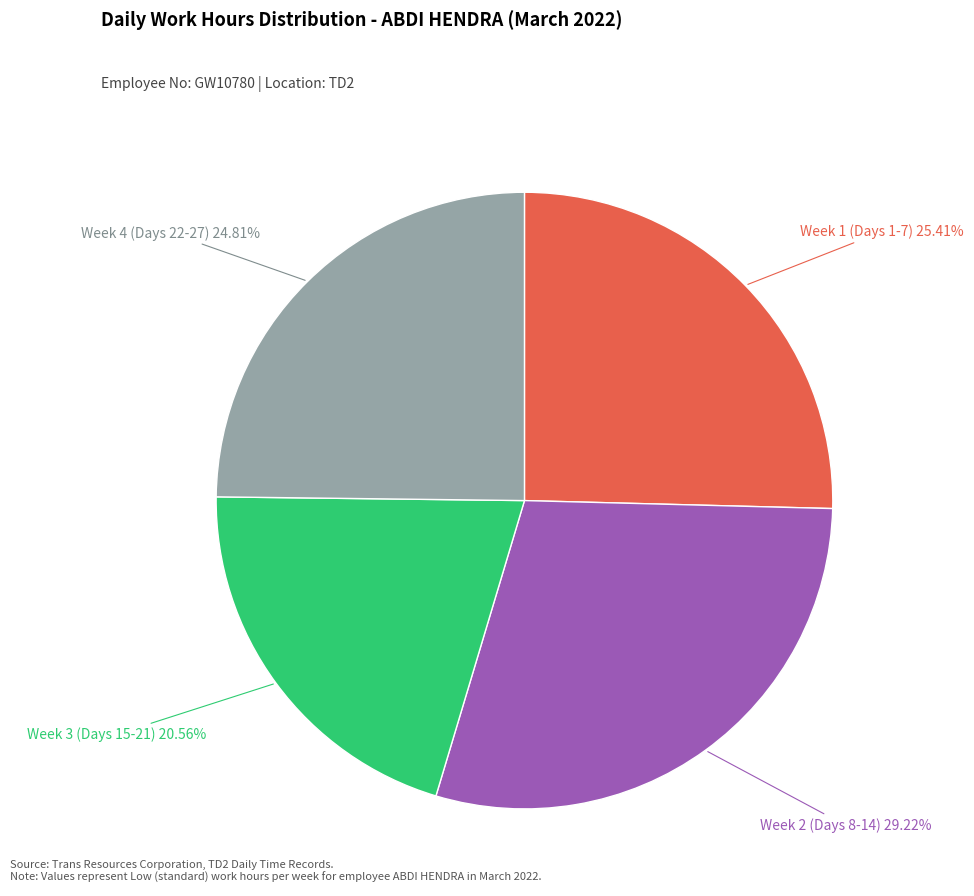

Does any single category account for the majority?

No